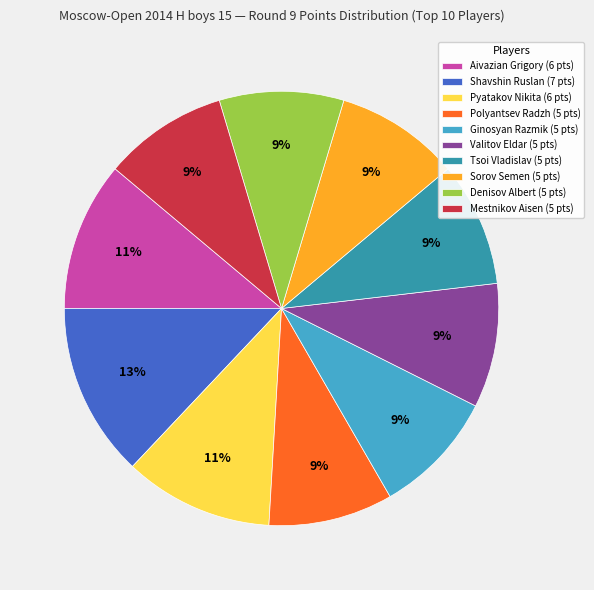

To the nearest percent, what percentage of the pie is Sorov Semen (5 pts)?

9%